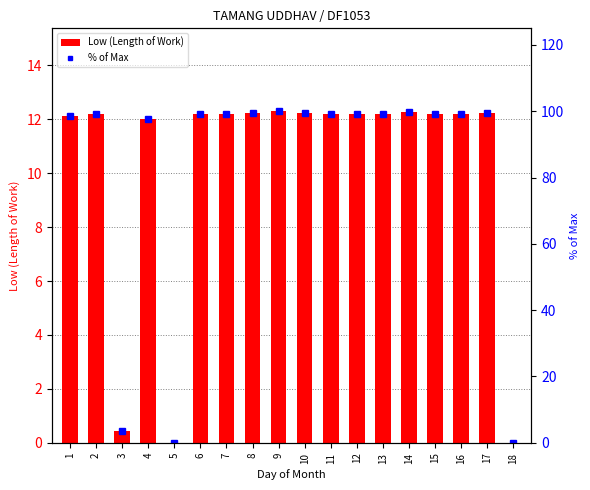

The value of Low (Length of Work) at 2 is 12.2. True or false?

True